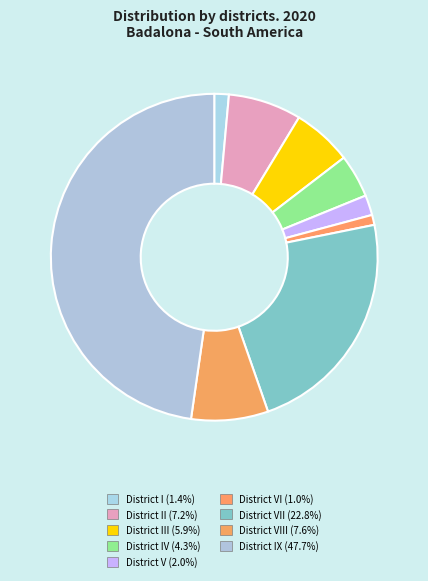

How many segments does this pie chart have?

9